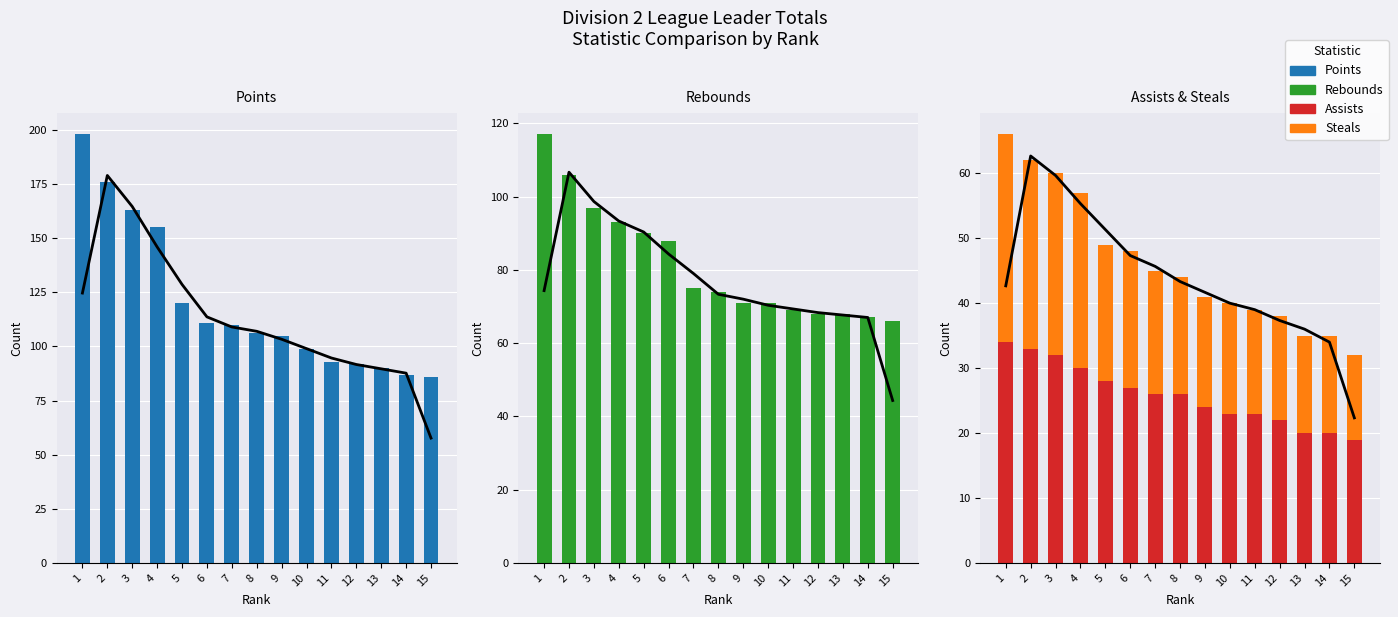

What is the value of the Steals bar at the 10th from the left?

17